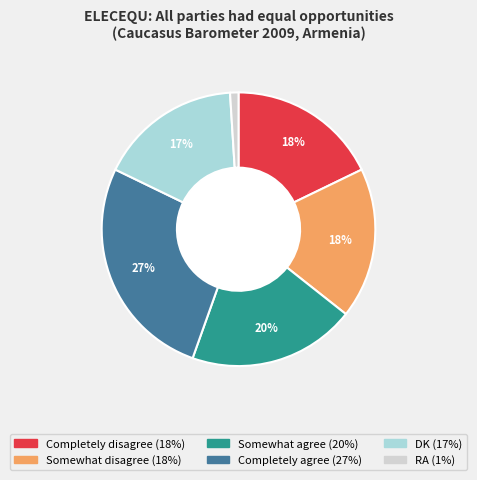

Is Completely agree the majority of the pie?

No